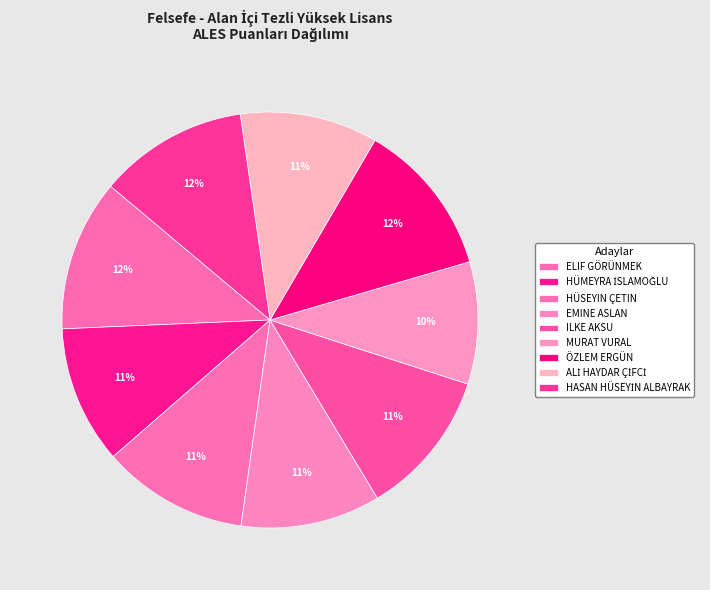

What is the smallest slice in the pie chart?

MURAT VURAL